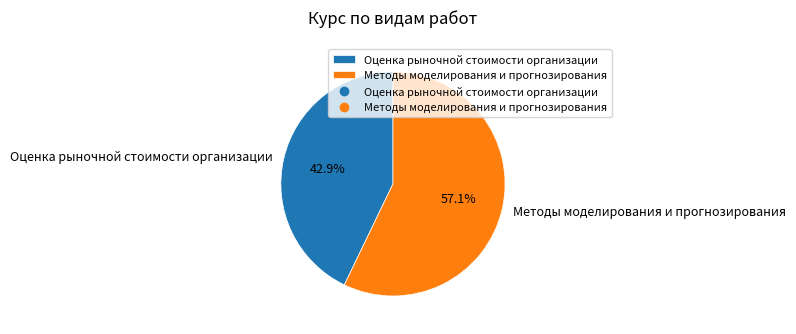

To the nearest percent, what is the combined percentage of Методы моделирования и прогнозирования and Оценка рыночной стоимости организации?

100%